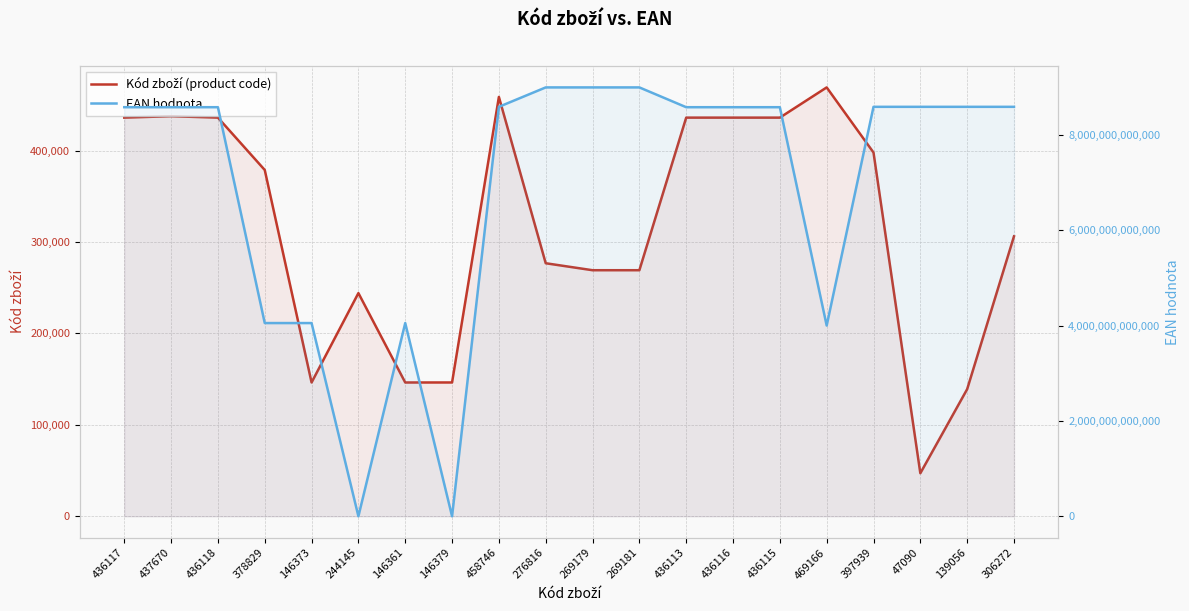

True or false: Kód zboží (product code) has more than 0 points higher than both neighbors.

True